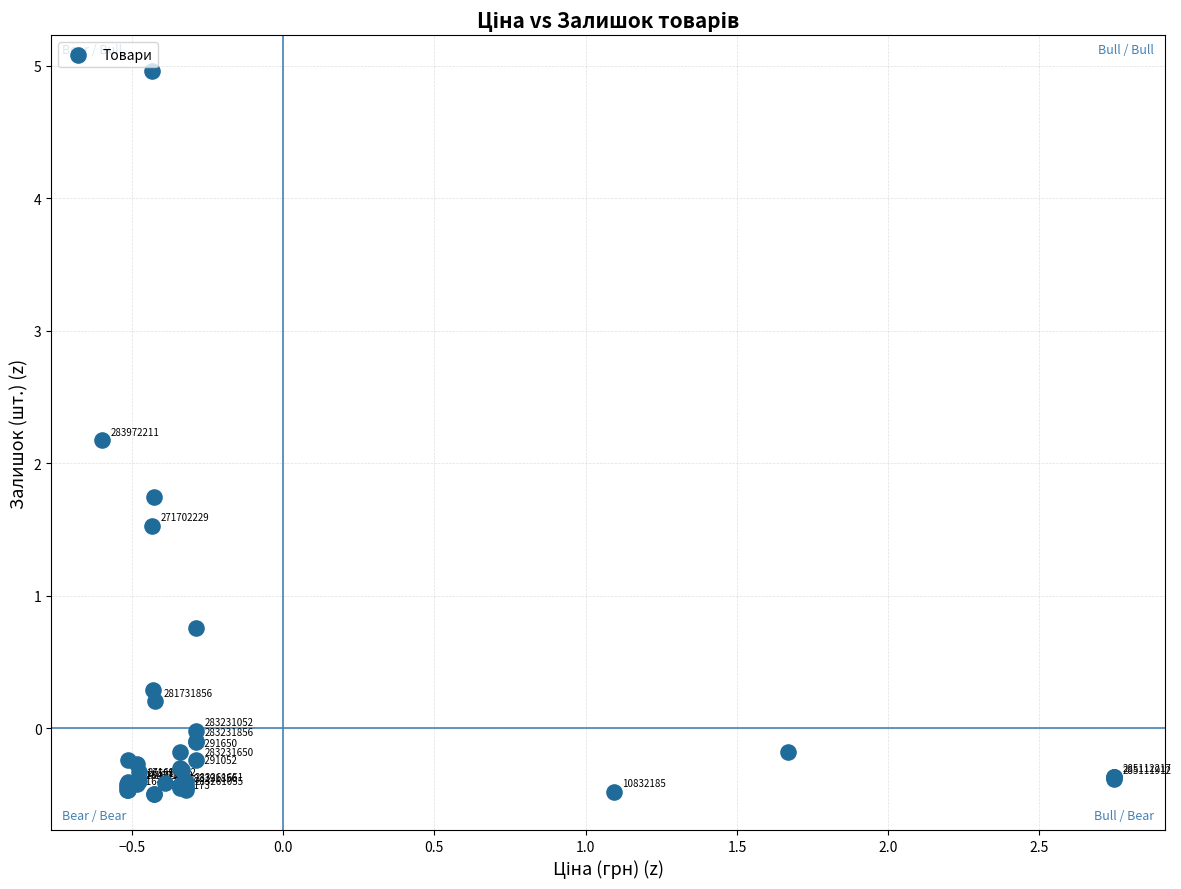

What Y value in the scatter plot is closest to 2?

2.2